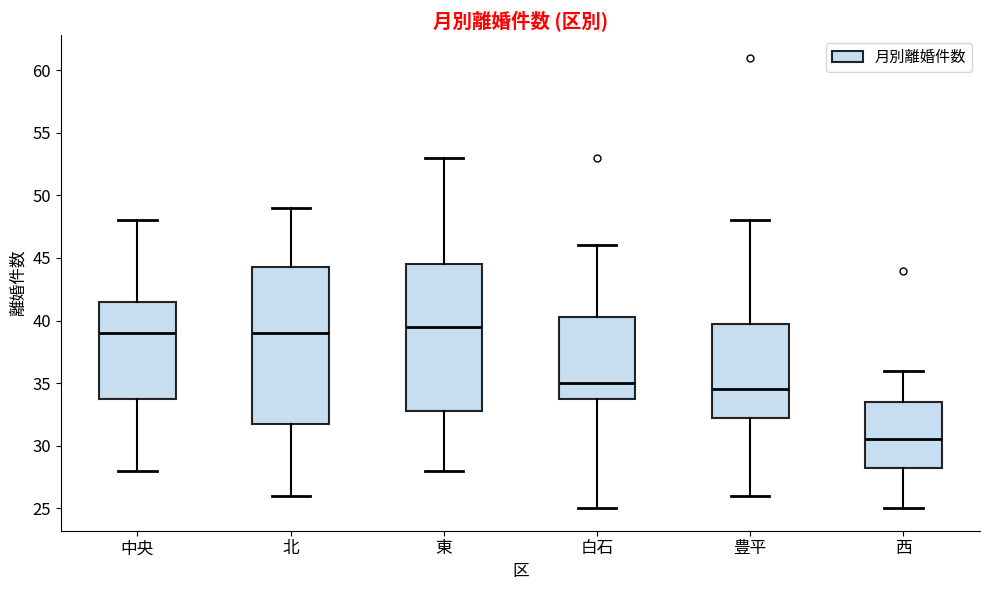

Which box has the highest median line?

東